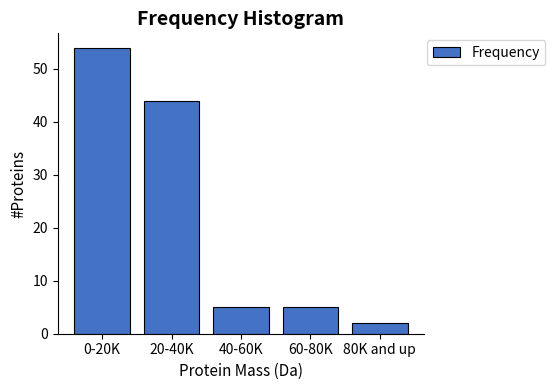

Reading right to left, what are all the values shown in this chart?

2	5	5	44	54